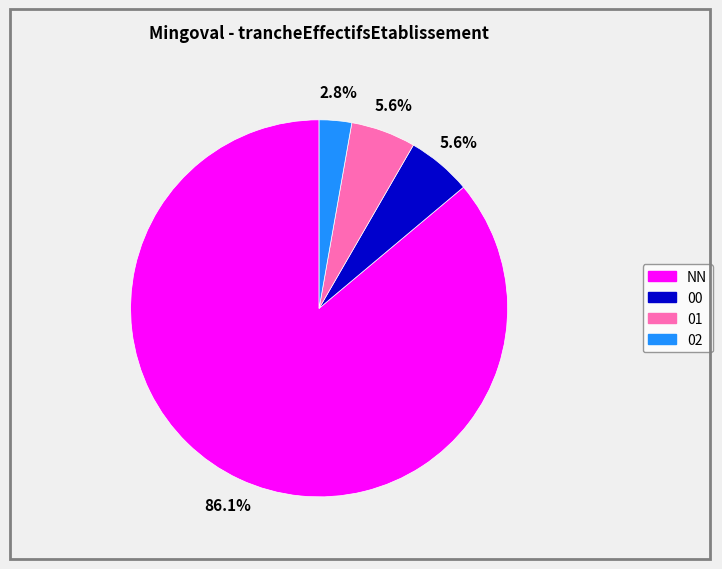

Does any single category account for the majority?

Yes